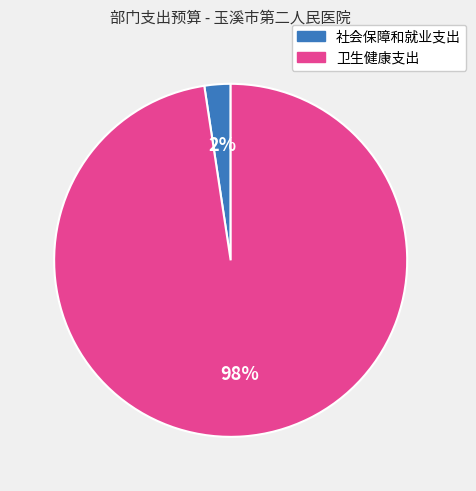

True or false: 卫生健康支出 accounts for 98% of the total.

True